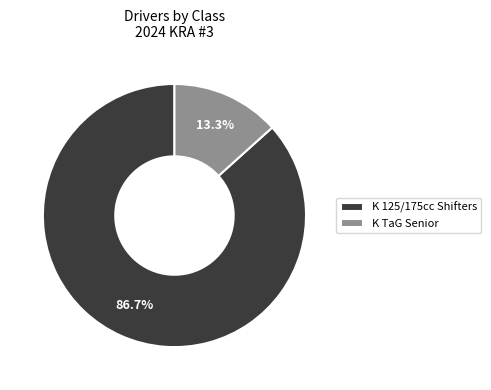

What percentage is the K 125/175cc Shifters slice, to the nearest percent?

87%